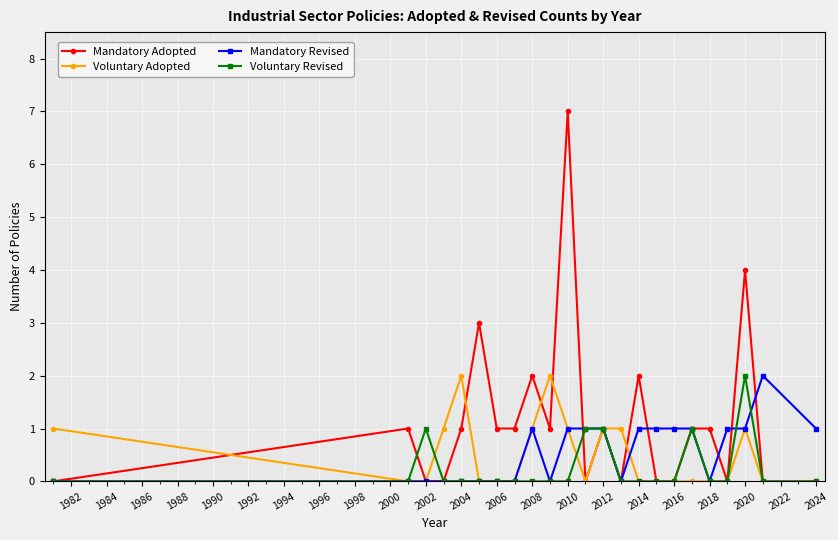

How many values in the Mandatory Revised series are below 1?

11